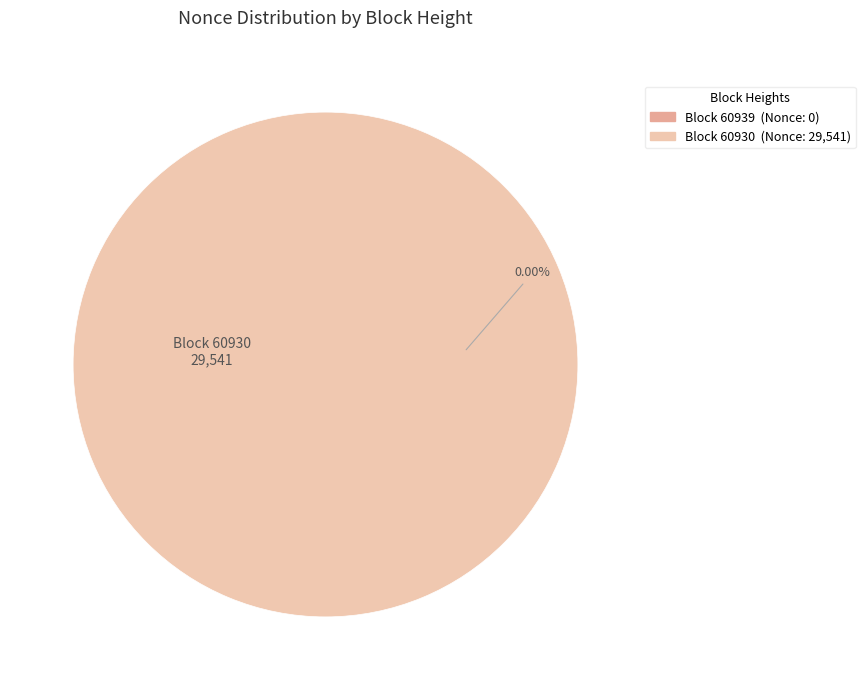

Is it true that 60939 is 15% of the pie?

False